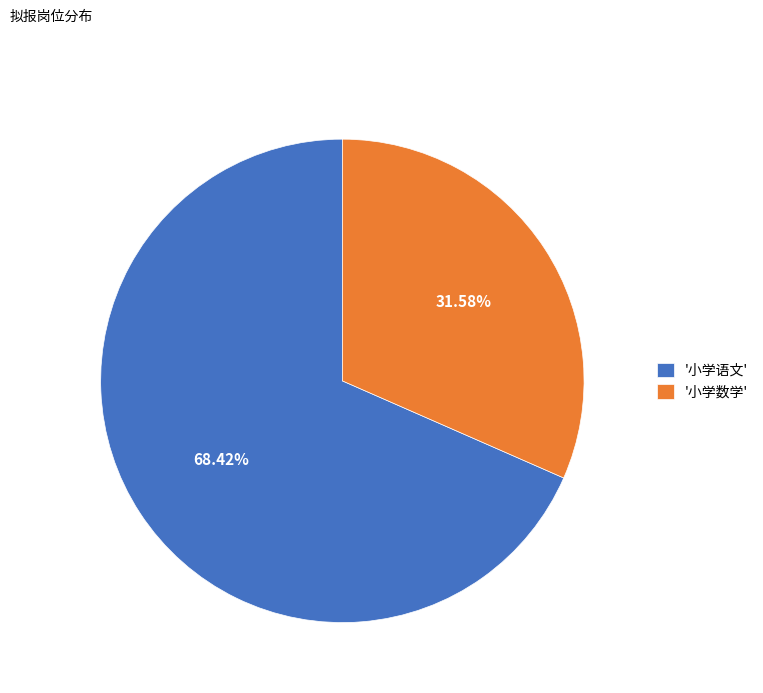

Approximately how many times larger is the value at '小学语文' compared to '小学数学'?

2.2